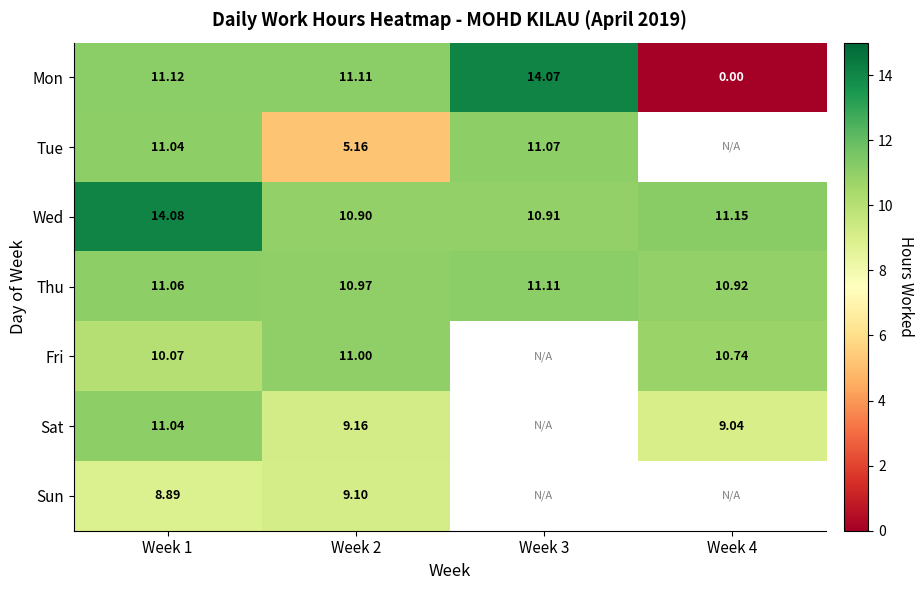

Which label corresponds to the largest value in the chart?

Week 1